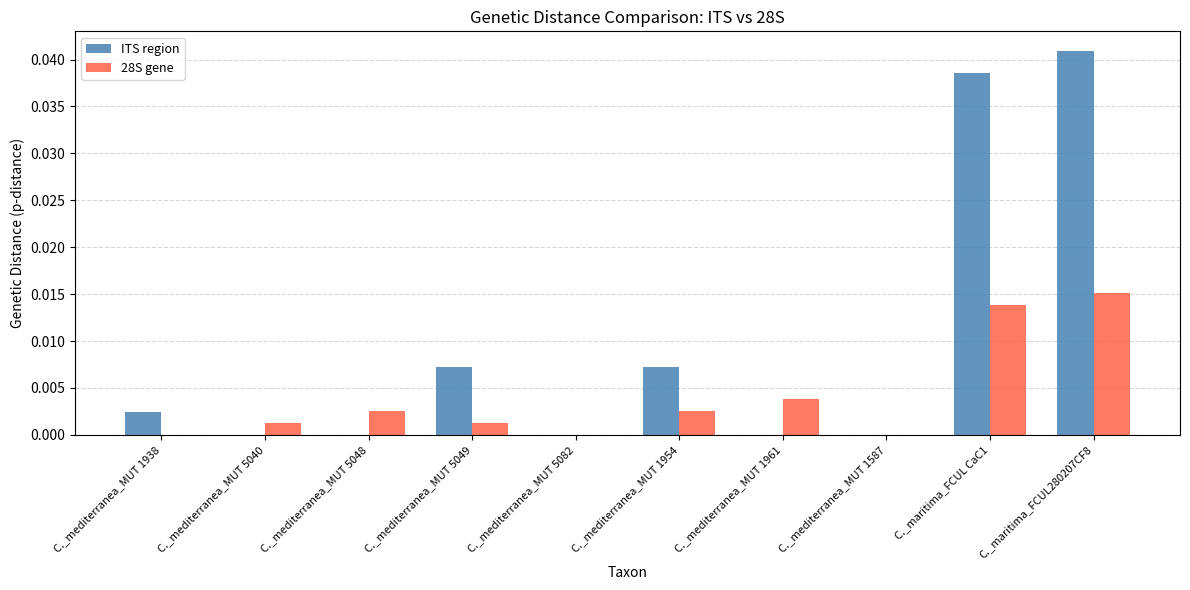

How many groups of bars are there?

10